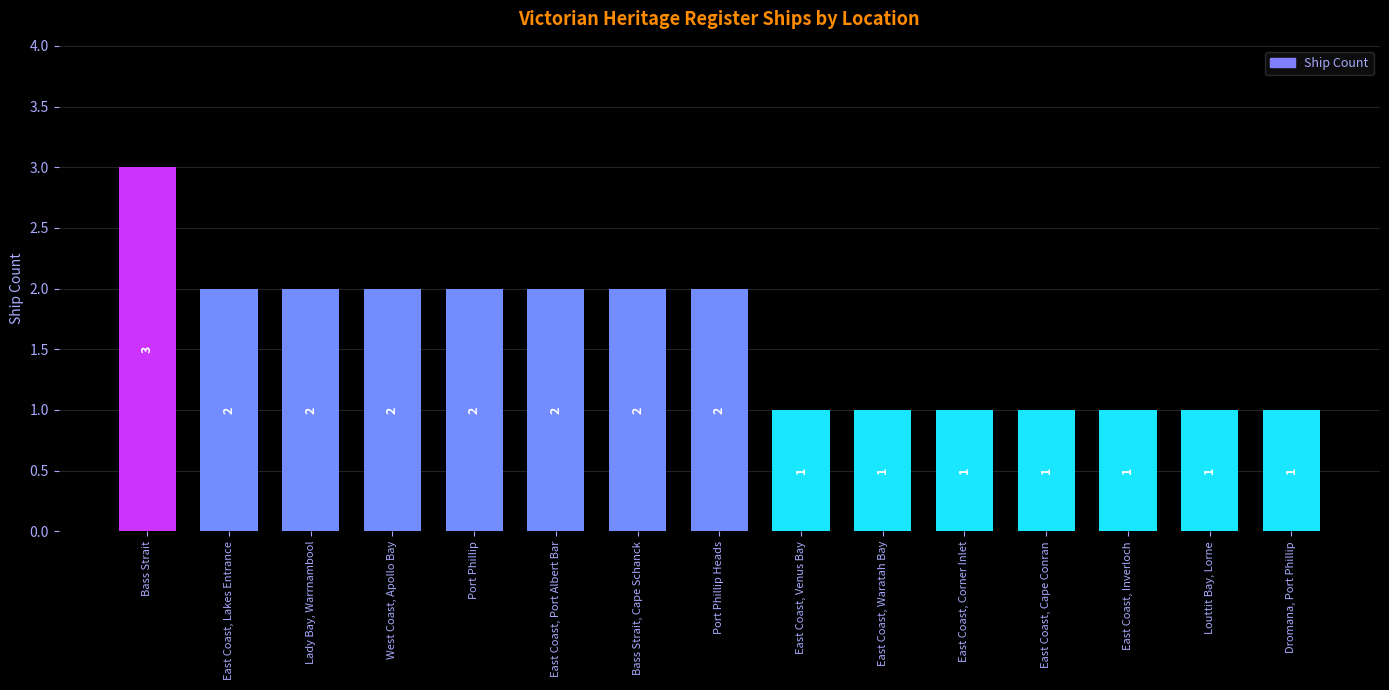

Reading right to left, list all the values displayed in this chart.

1	1	1	1	1	1	1	2	2	2	2	2	2	2	3